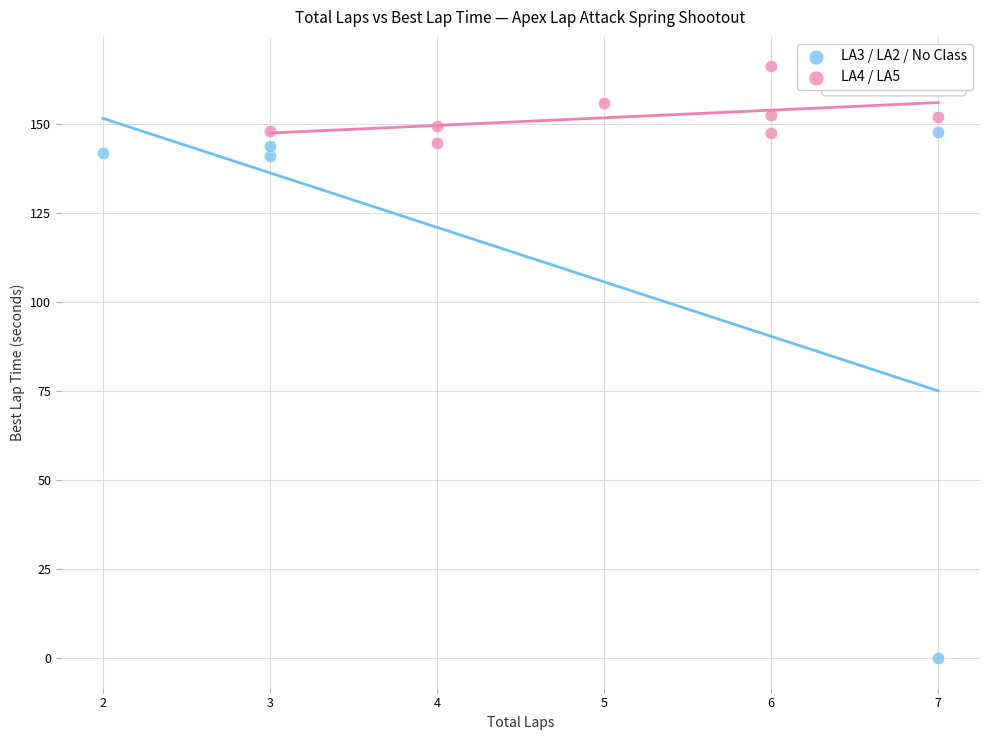

What are all the series names shown in the legend?

LA3 / LA2 / No Class, LA4 / LA5